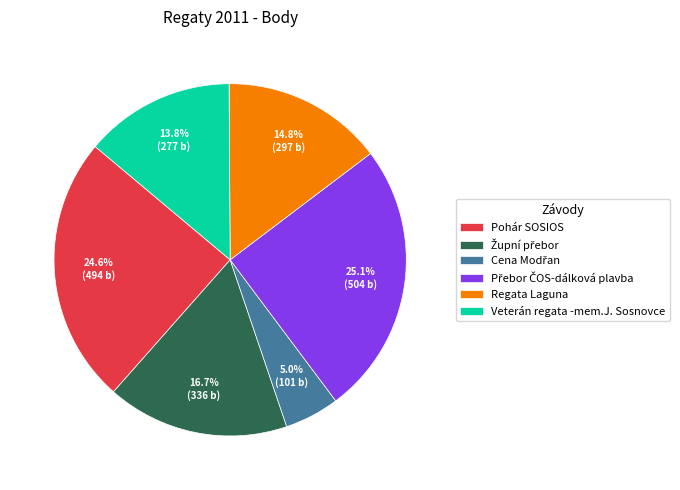

Does Regata Laguna account for over 50% of the chart?

No